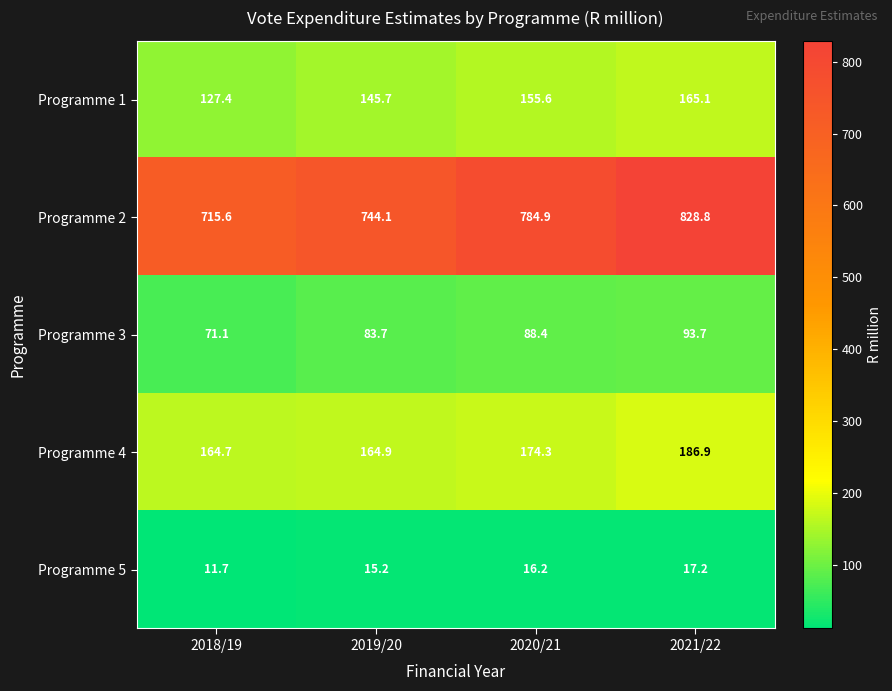

Reading right to left, list all the values displayed in this chart.

Programme 1: 165.1	155.6	145.7	127.4
Programme 2: 828.8	784.9	744.1	715.6
Programme 3: 93.7	88.4	83.7	71.1
Programme 4: 186.9	174.3	164.9	164.7
Programme 5: 17.2	16.2	15.2	11.7